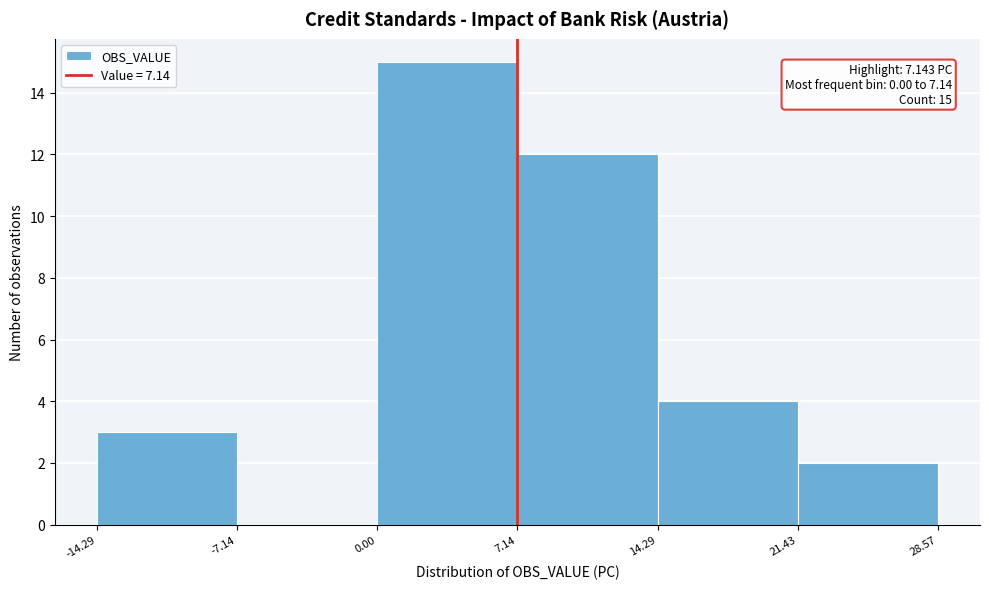

Which range on the x-axis has the tallest bar?

0.00 to 7.14